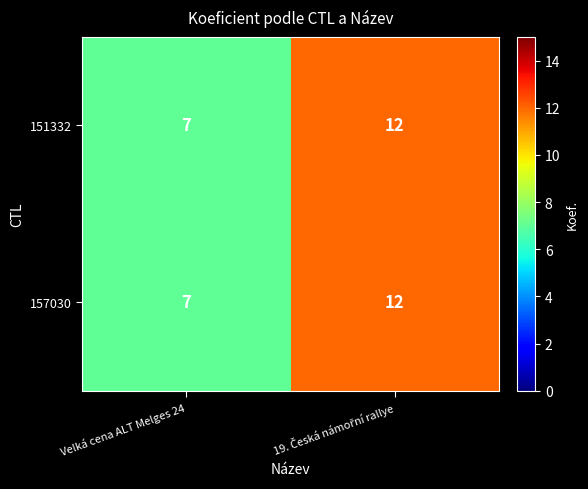

At which label is 157030 closest to 9?

Velká cena ALT Melges 24